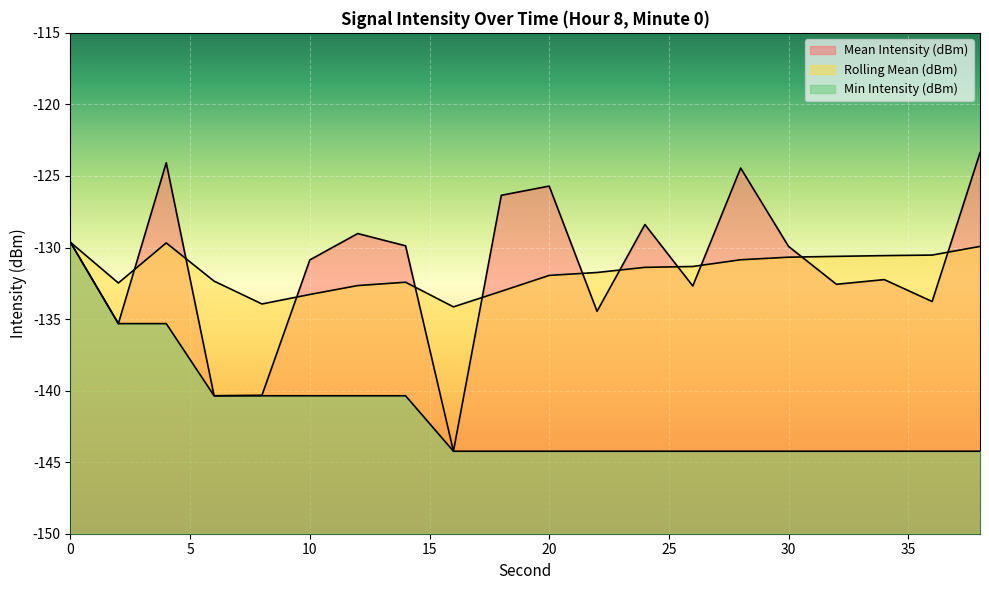

What is the maximum value shown in the chart?

-123.4